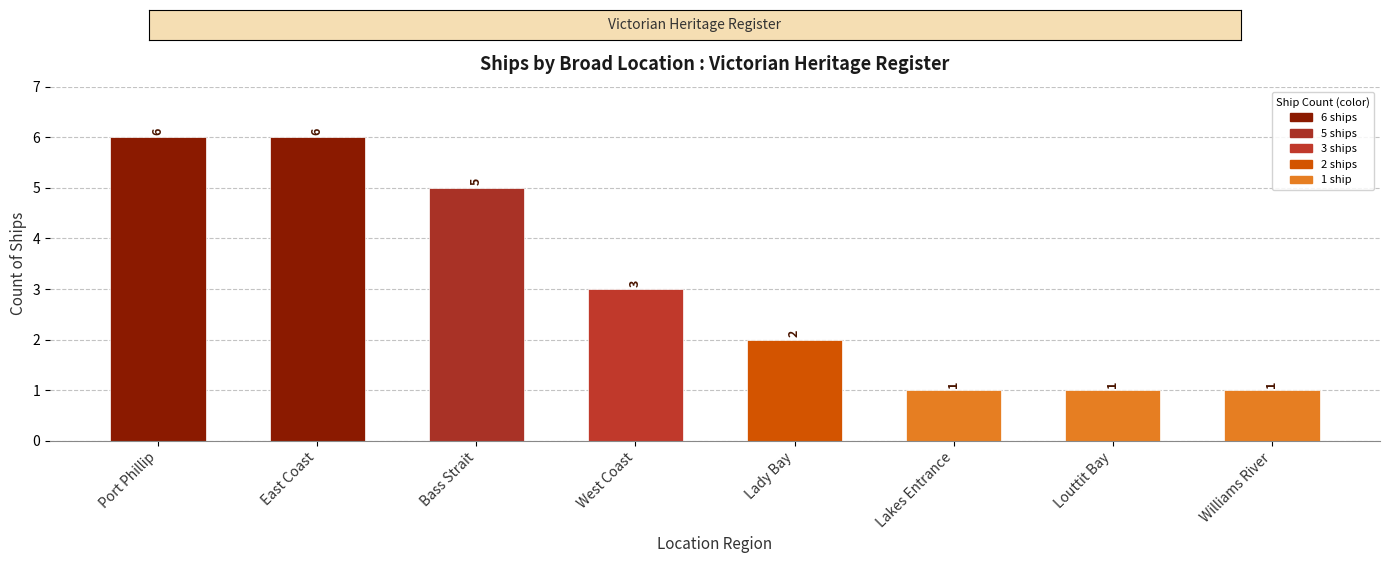

True or false: the data shows 1 at Louttit Bay.

True